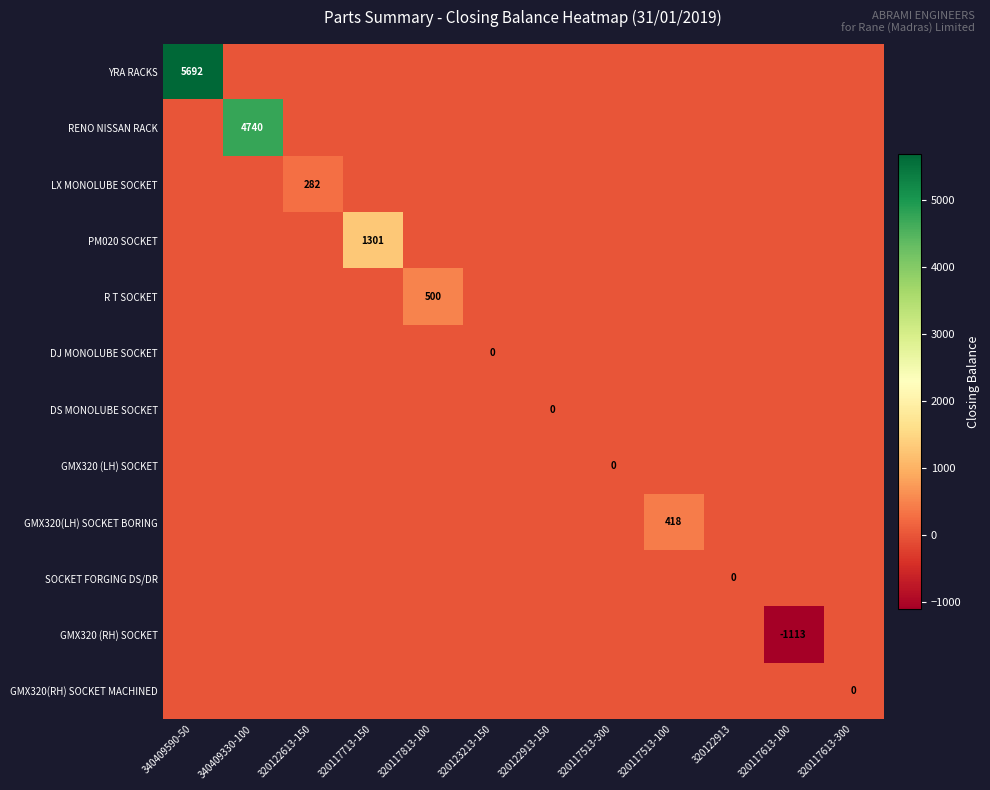

How many values in the LX MONOLUBE SOCKET series exceed 0?

1